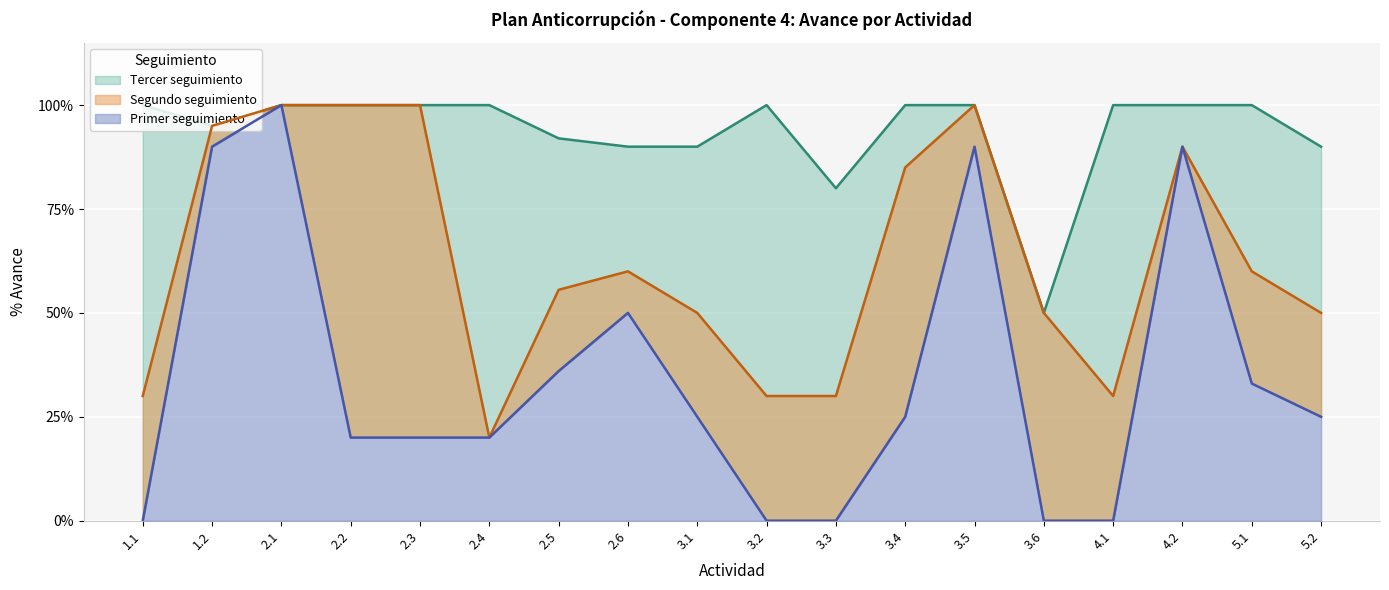

The Tercer seguimiento series shows 0.7 at 4.2. True or false?

False